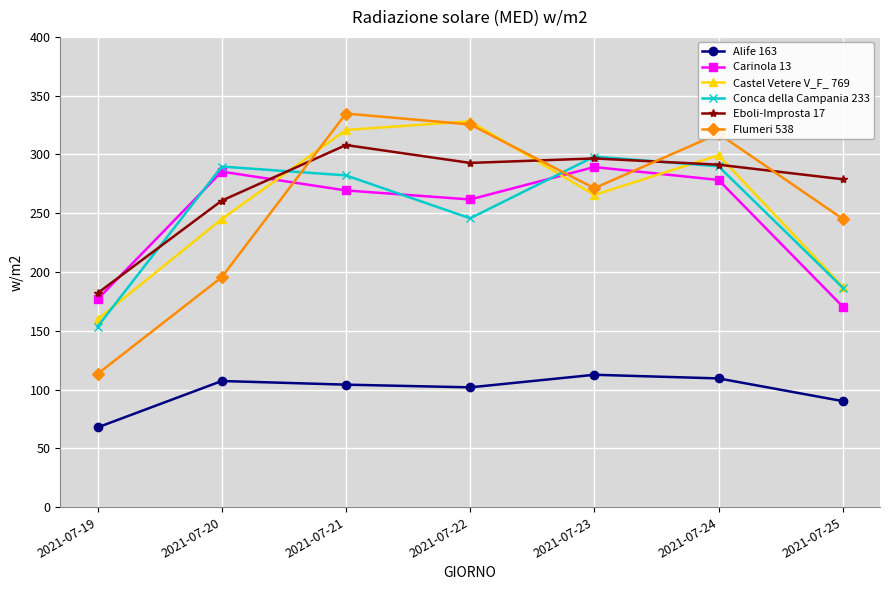

What is the value of the Carinola 13 point at the 6th from the left?

278.3